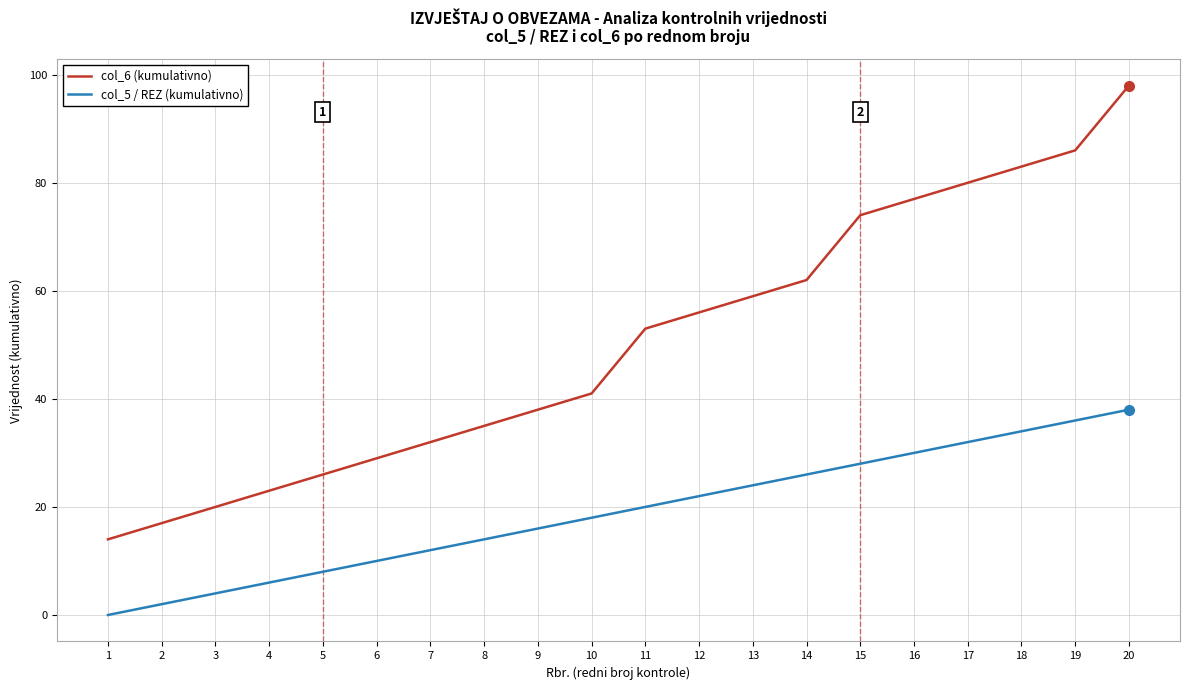

True or false: col_5 / REZ (kumulativno) has more than 1 interior local peaks.

False